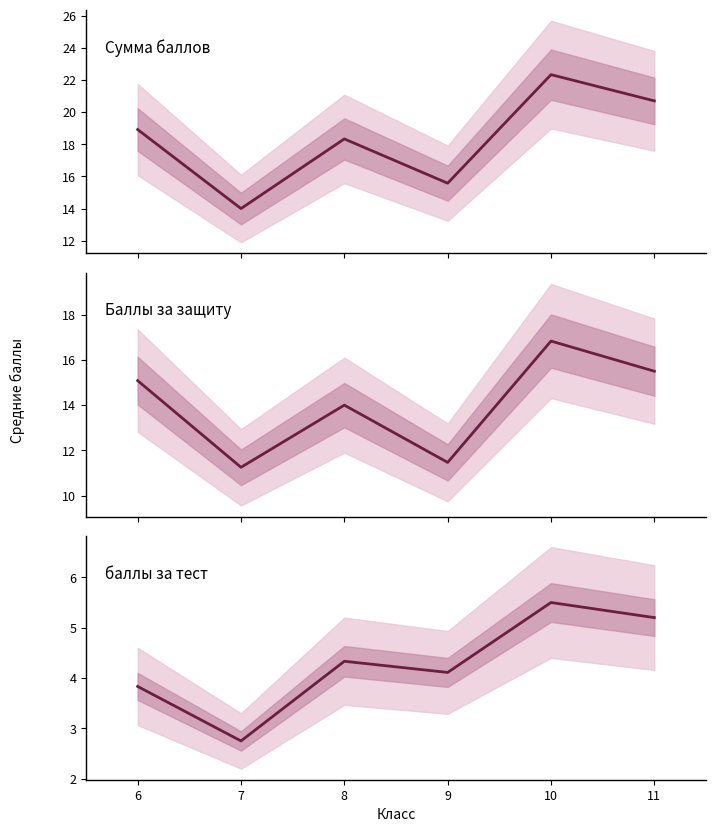

Is it true that Сумма баллов equals 18.9 at 6?

True